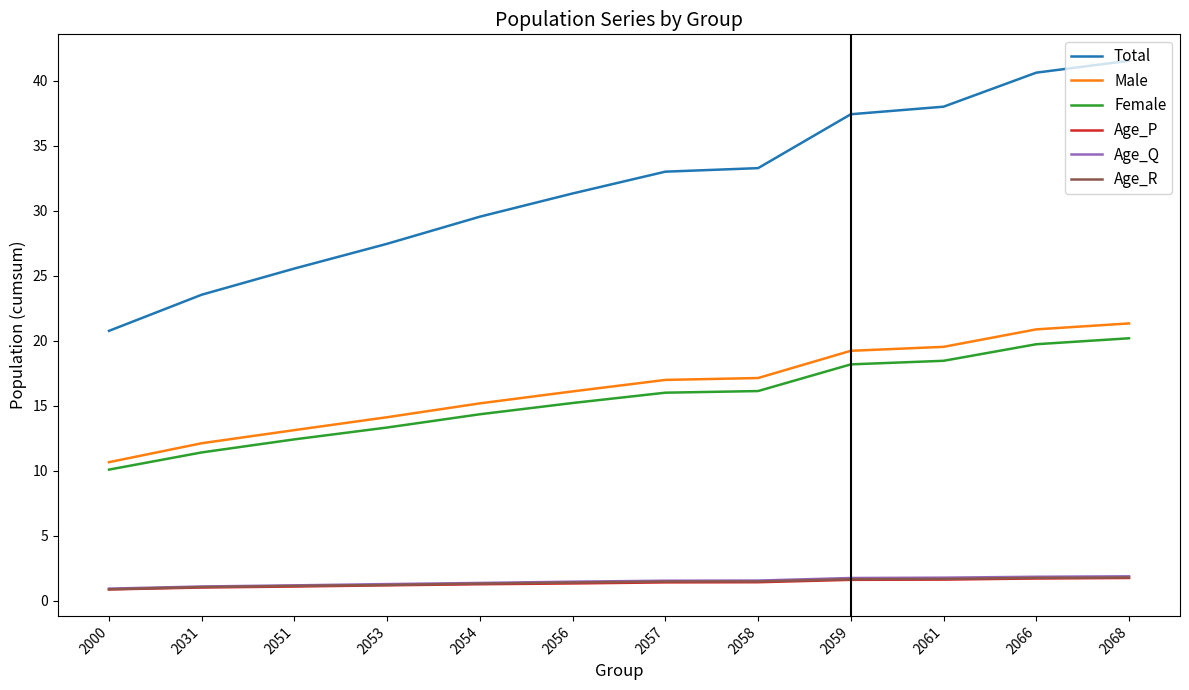

Between 2061 and 2068, which series saw the biggest shift?

Total